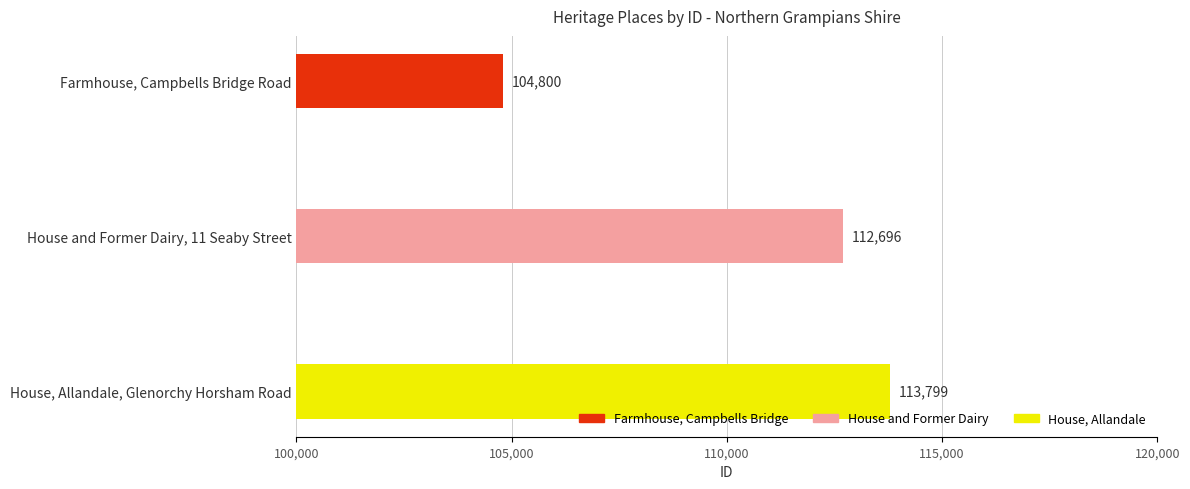

Count the values in the range 104800 to 113799.

3